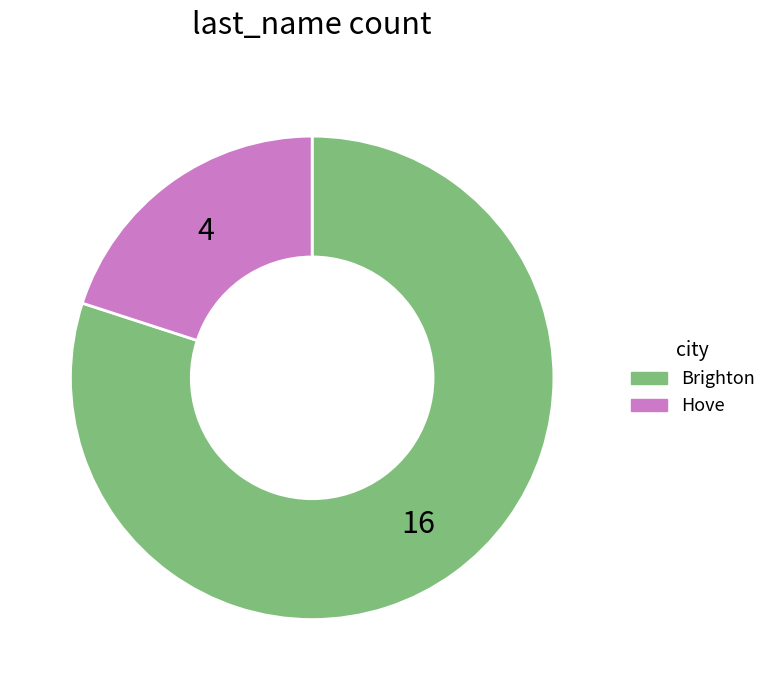

Is there a majority slice in this chart?

Yes